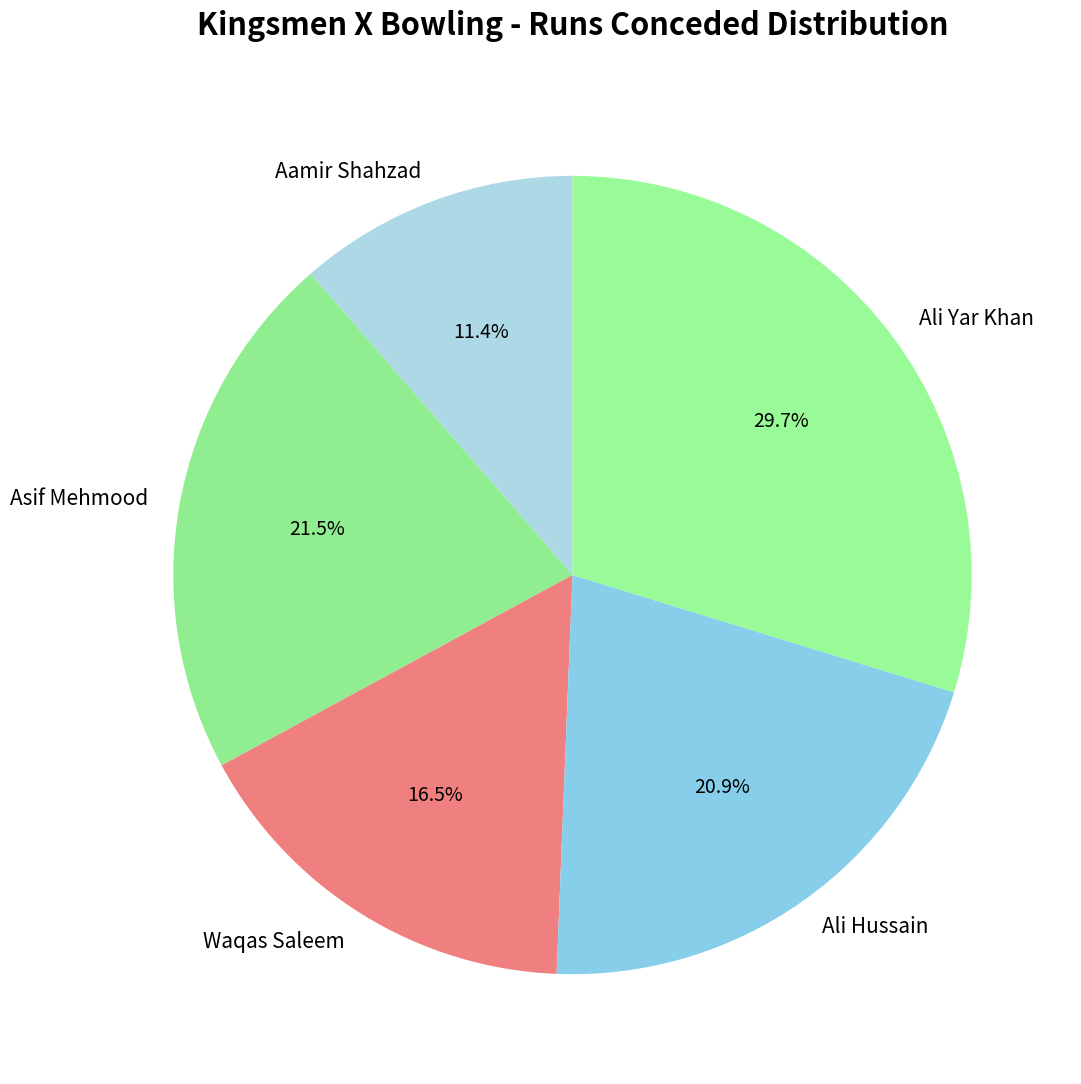

Rank the categories by value from highest to lowest.

Ali Yar Khan, Asif Mehmood, Ali Hussain, Waqas Saleem, Aamir Shahzad